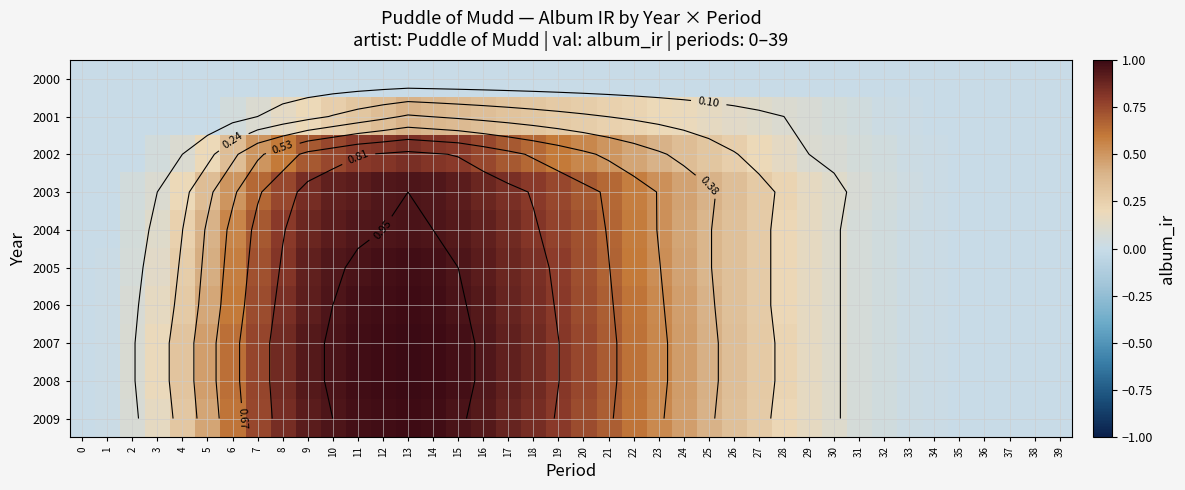

True or false: 2007 has a value of 0.5 at 27.

False